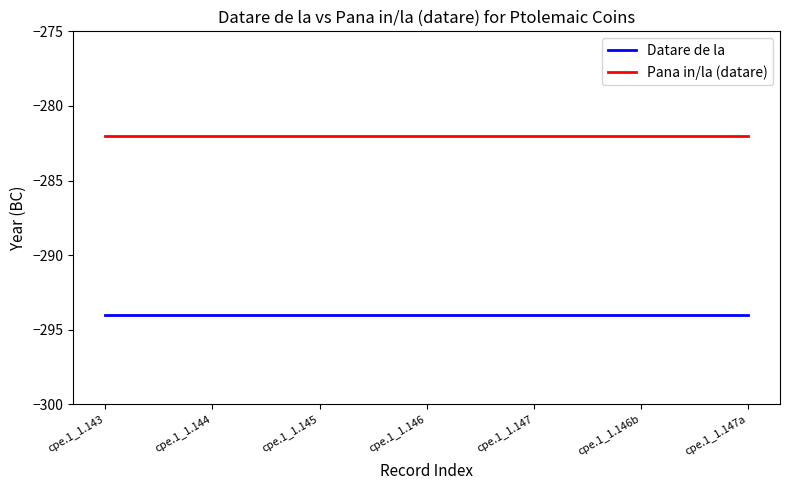

Reading left to right, list all the values displayed in this chart.

Datare de la: -294	-294	-294	-294	-294	-294	-294
Pana in/la (datare): -282	-282	-282	-282	-282	-282	-282